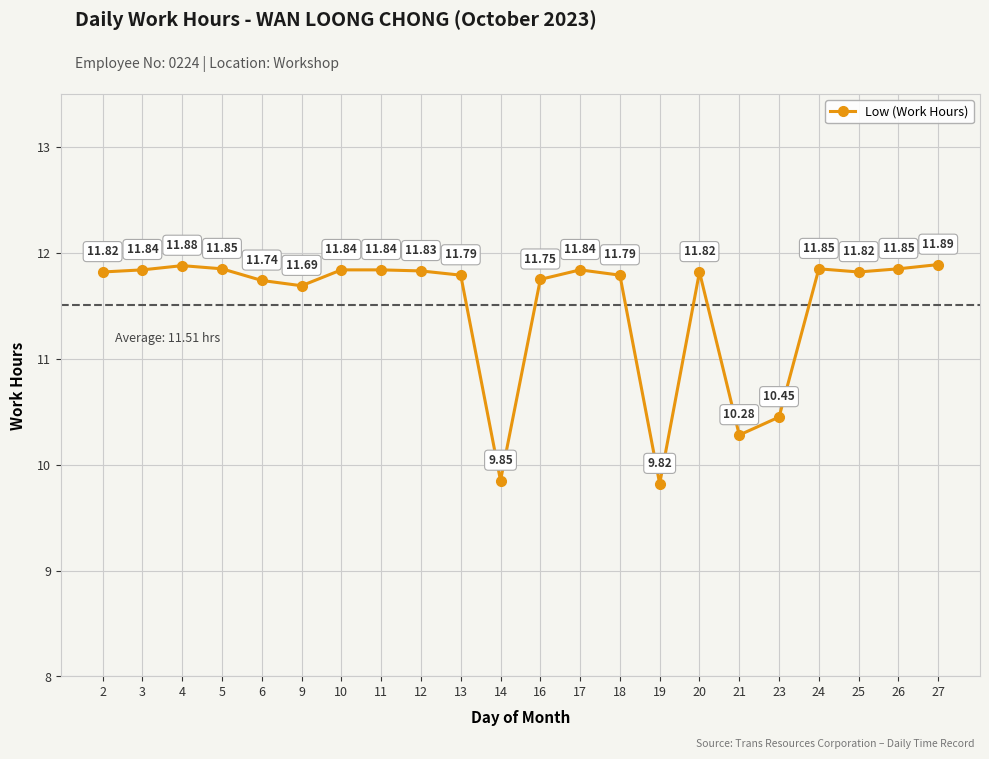

What is the difference between the values at 19 and 24?

2.0